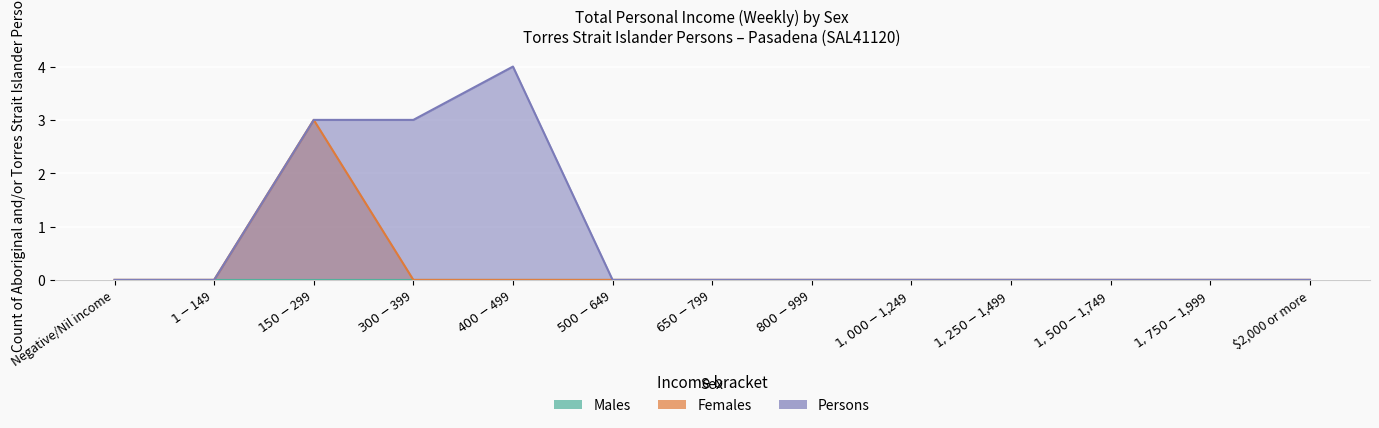

At which label does Persons reach its minimum?

Negative/Nil income